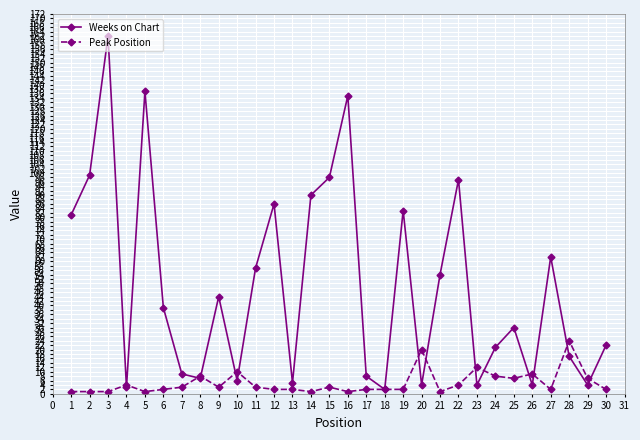

What are all the series names shown in the legend?

Weeks on Chart, Peak Position